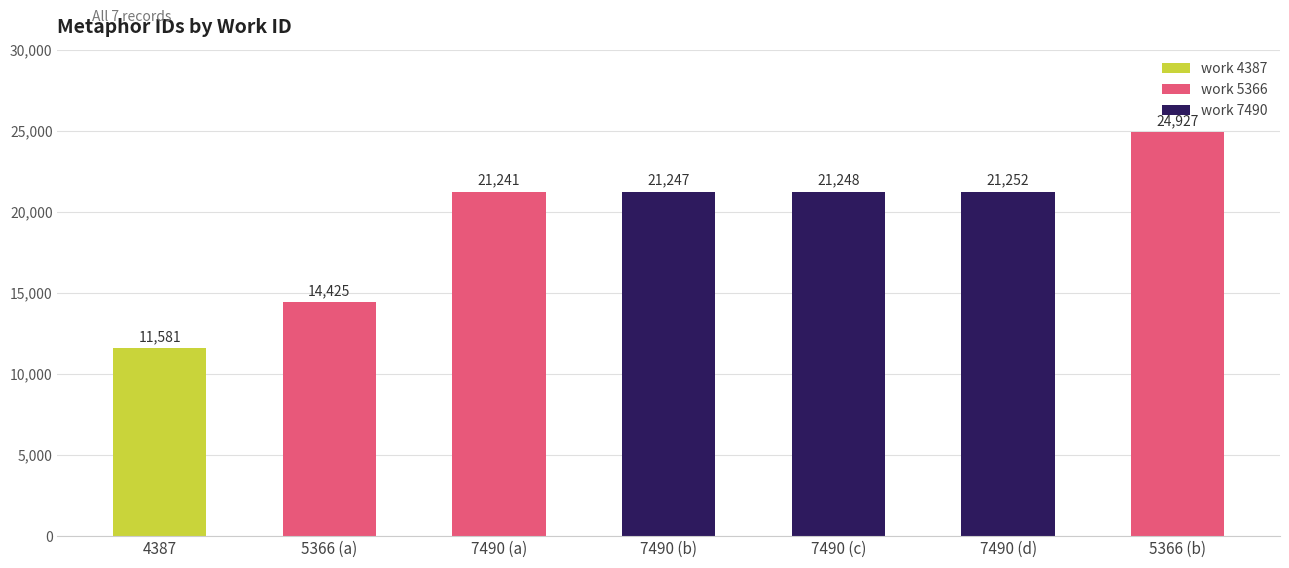

What is the difference between the maximum and minimum values?

13346